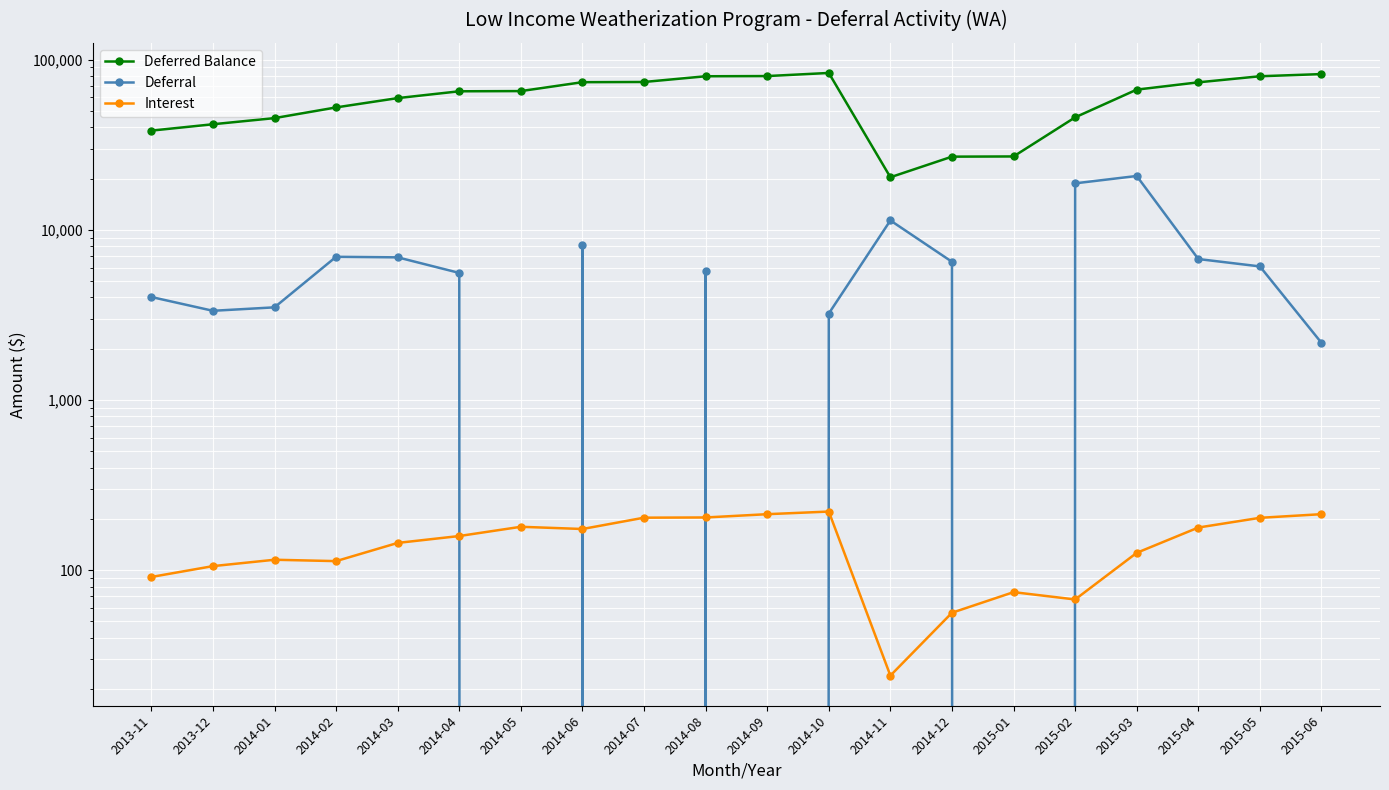

At which label is Interest closest to 122?

2015-03